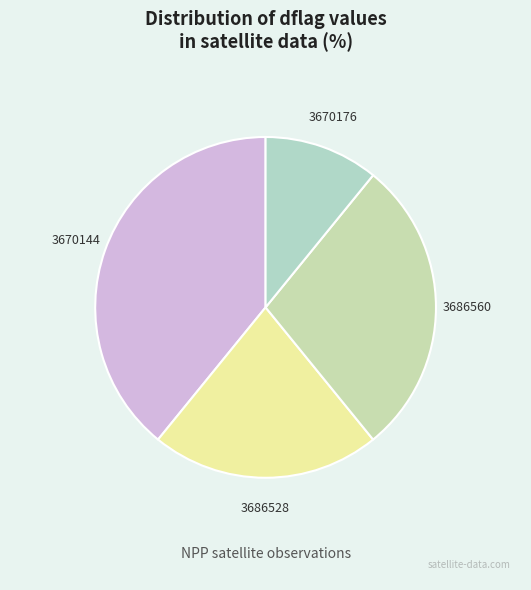

True or false: 3670144 accounts for 34% of the total.

False